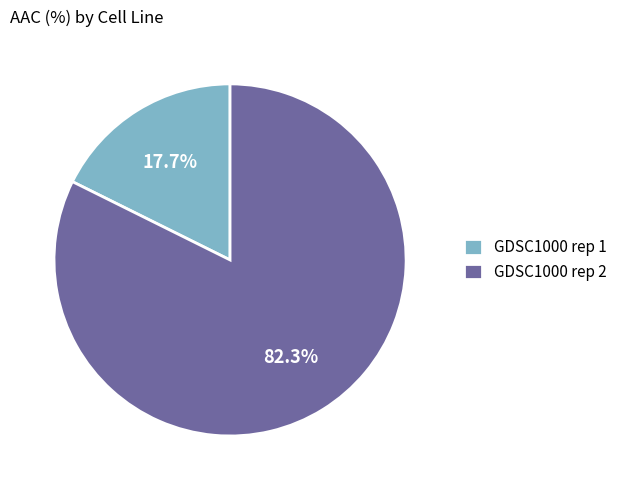

The GDSC1000 rep 1 slice represents 24% of the pie. True or false?

False